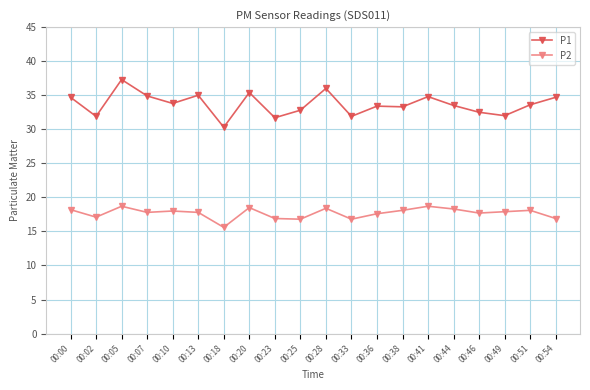

True or false: P1 and P2 cross at least once.

False